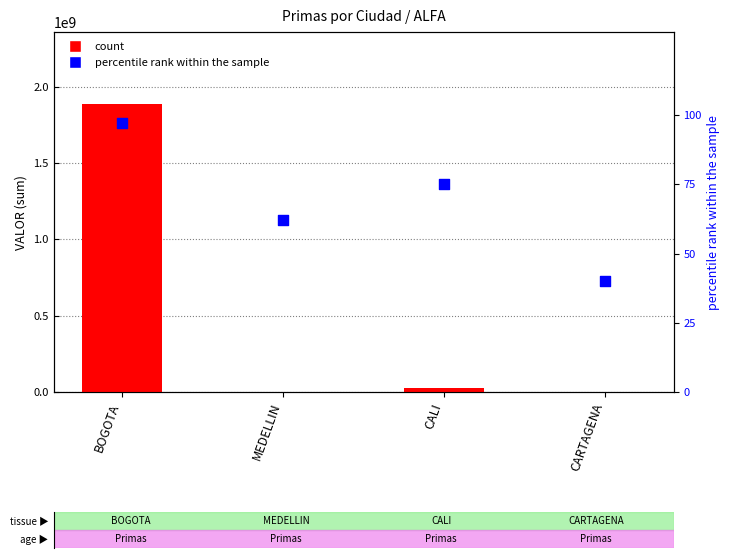

Which series contains the highest Y value?

count